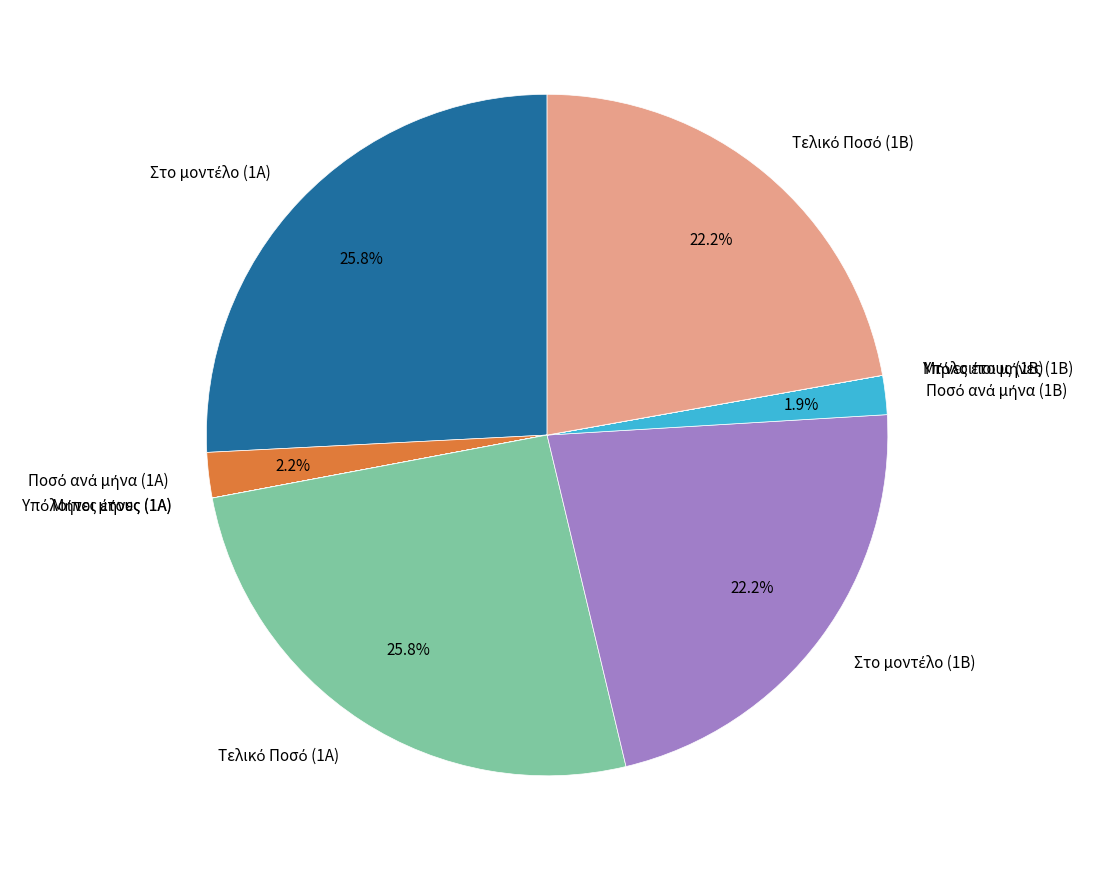

Is there any slice that represents more than half of the pie?

No